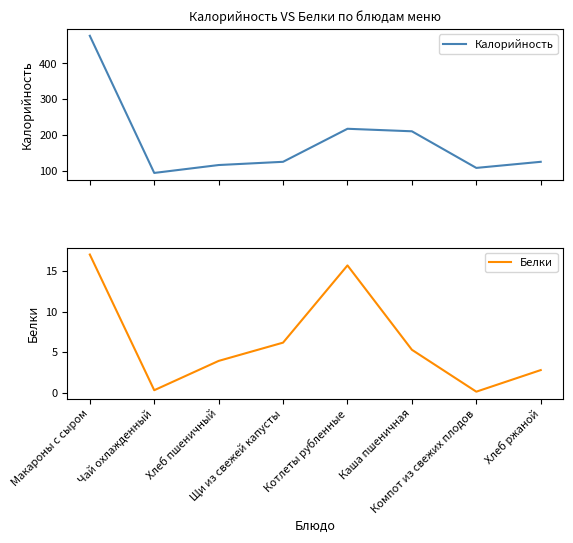

Which category has the highest value in the Калорийность series?

Макароны с сыром